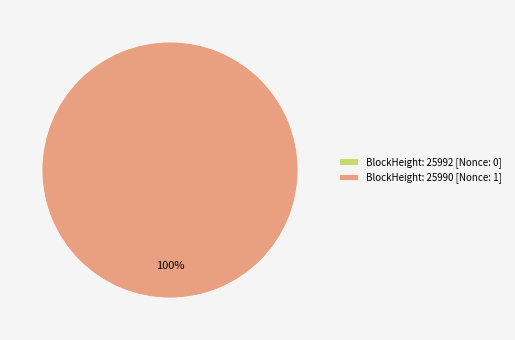

Rank the categories by value from highest to lowest.

25990, 25992